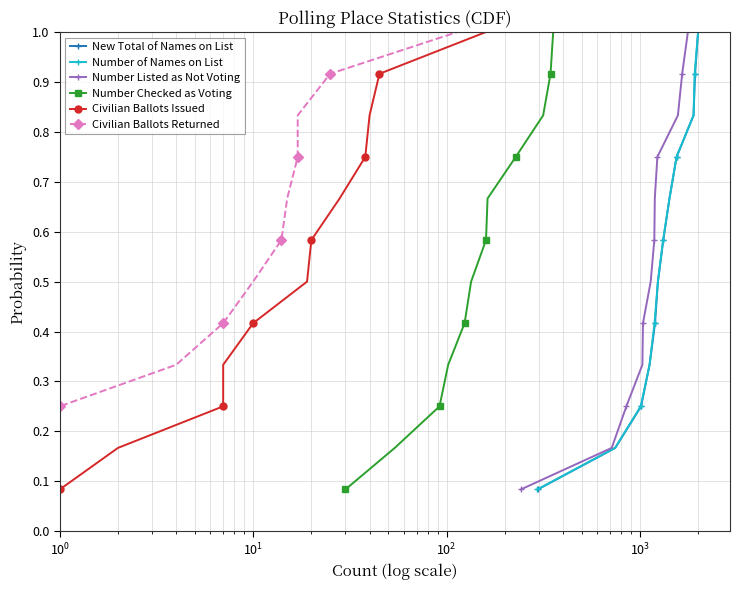

True or false: New Total of Names on List has more than 0 points higher than both neighbors.

False